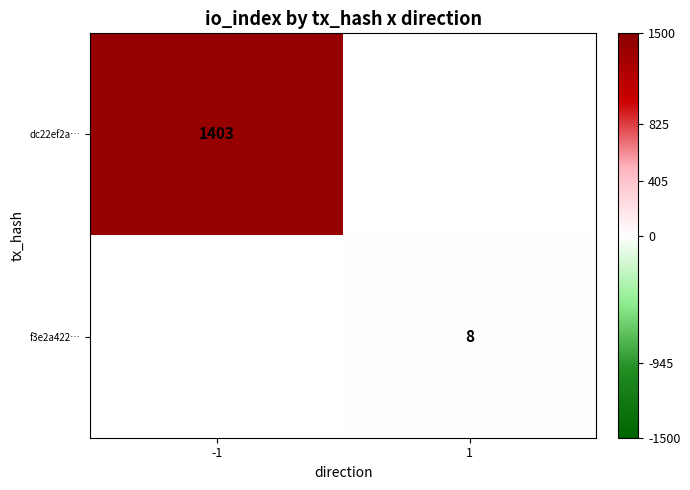

What is the minimum value shown in the chart?

8.0